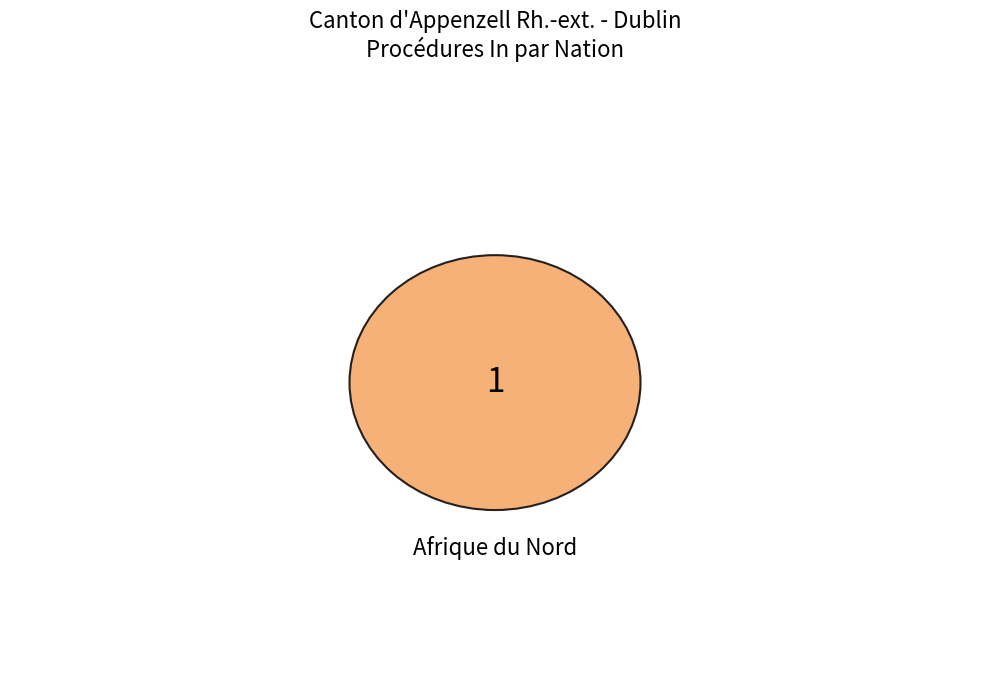

Does Europe represent more than half of the total?

No